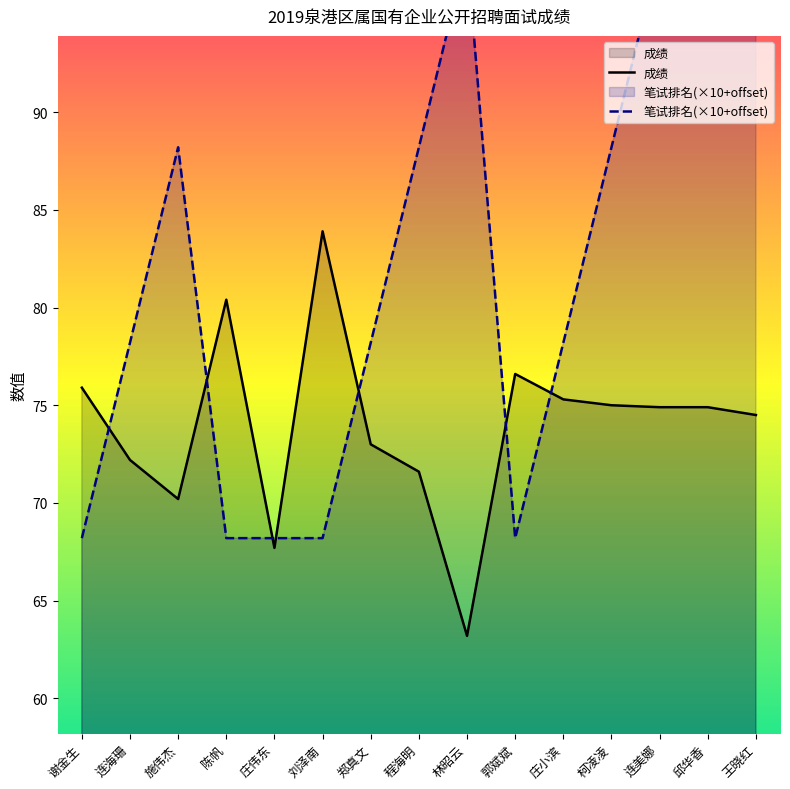

After their last crossing, which series has the higher values: 成绩 or 笔试排名?

笔试排名